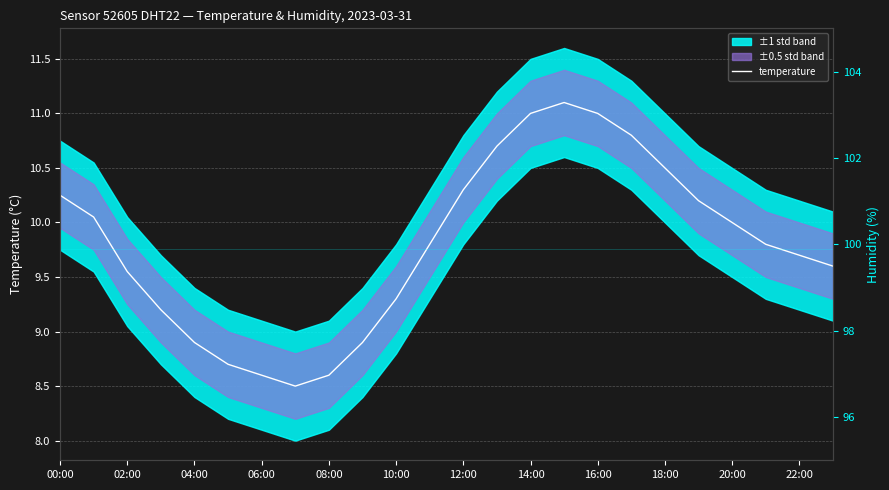

List the series in order of their peak value, lowest first.

temperature, humidity